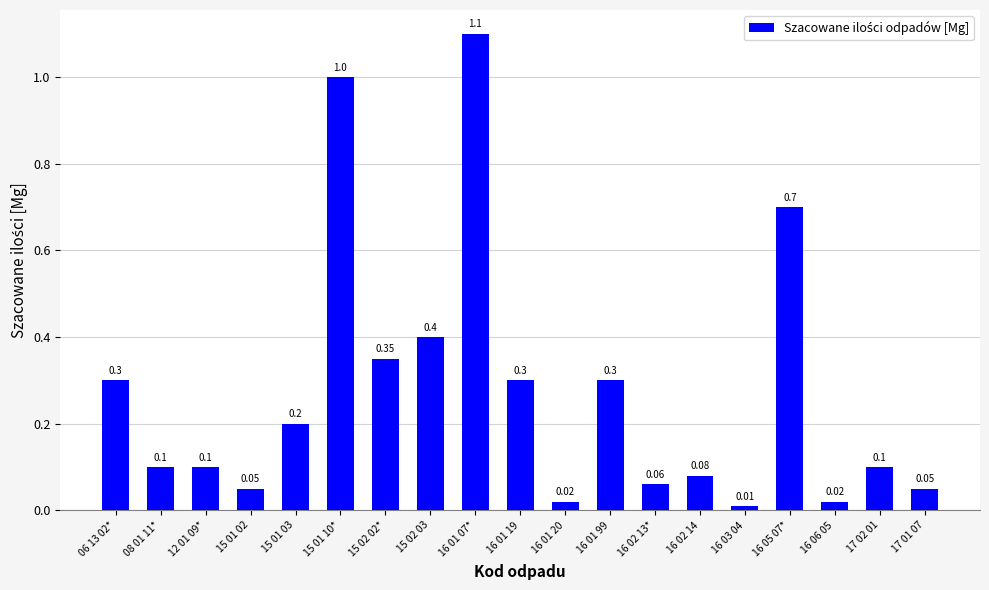

Where is the data nearest to the value 0?

16 03 04